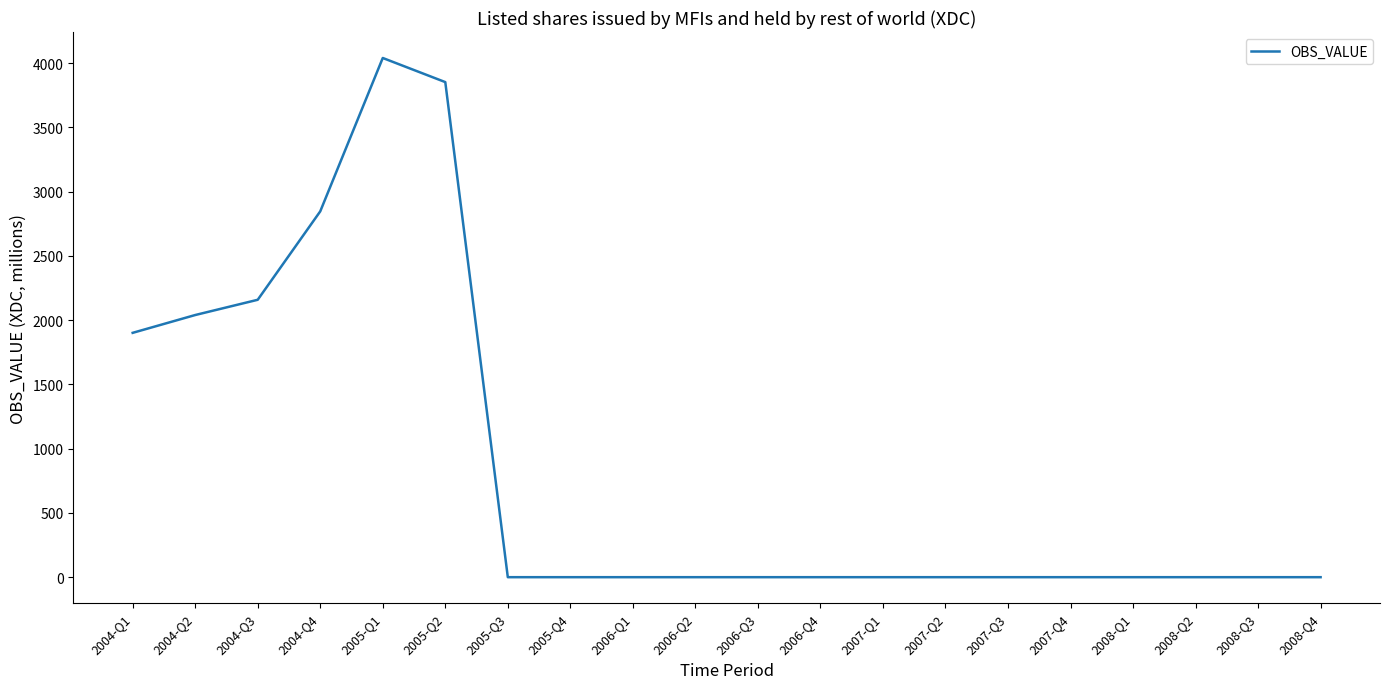

Which label corresponds to the largest value in the chart?

2005-Q1